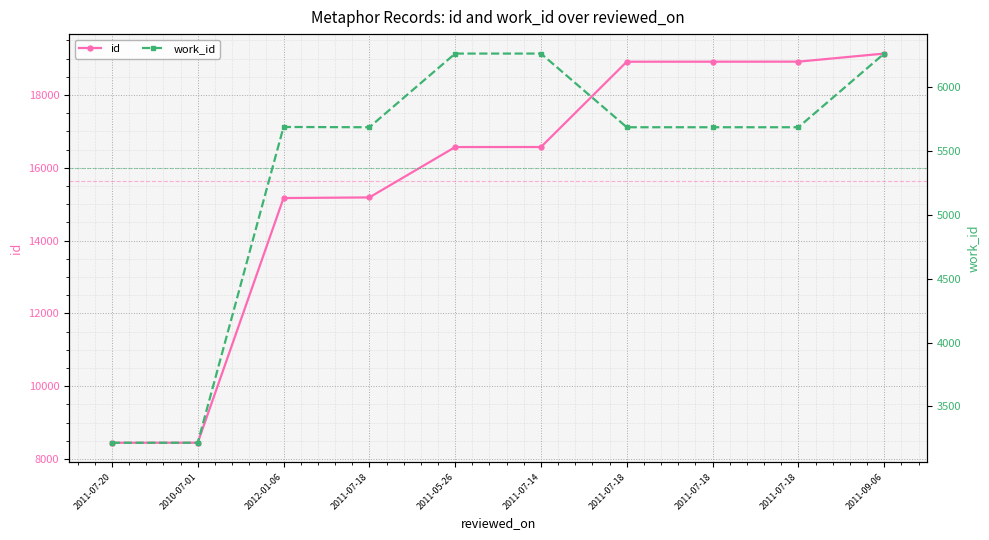

True or false: id and work_id intersect in this chart.

False